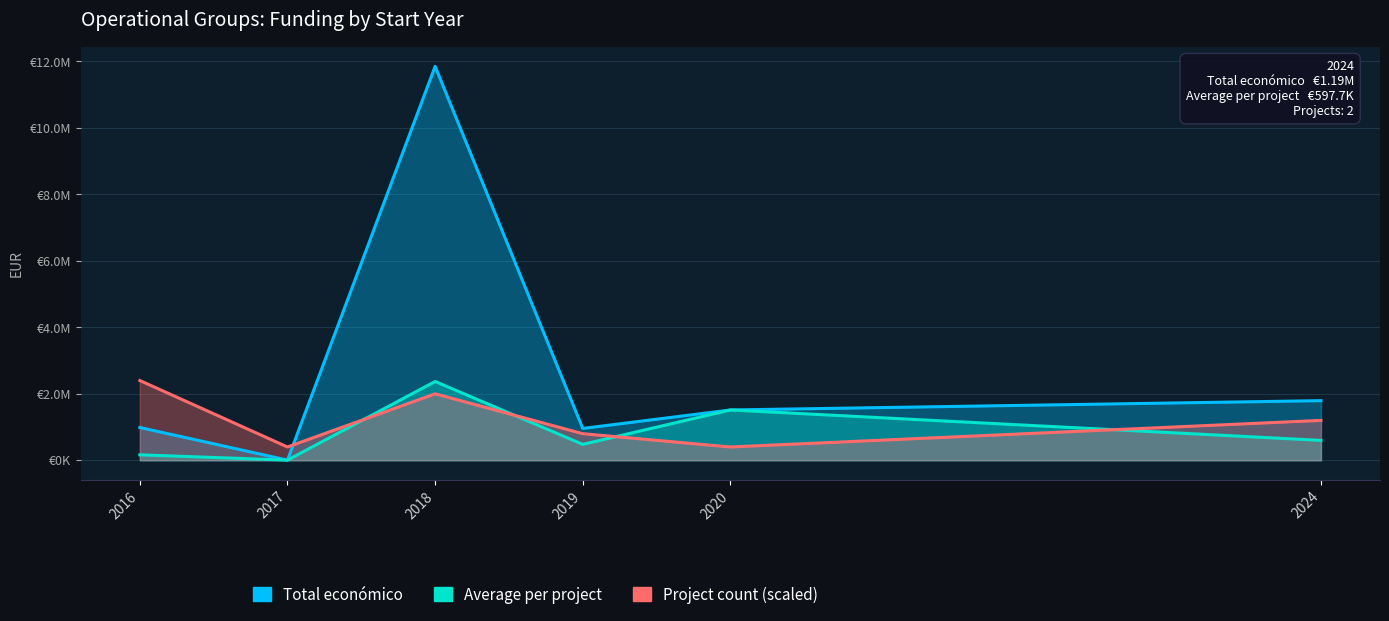

Rank the series at 2016 from highest to lowest value.

Project count (scaled), Total económico, Average per project